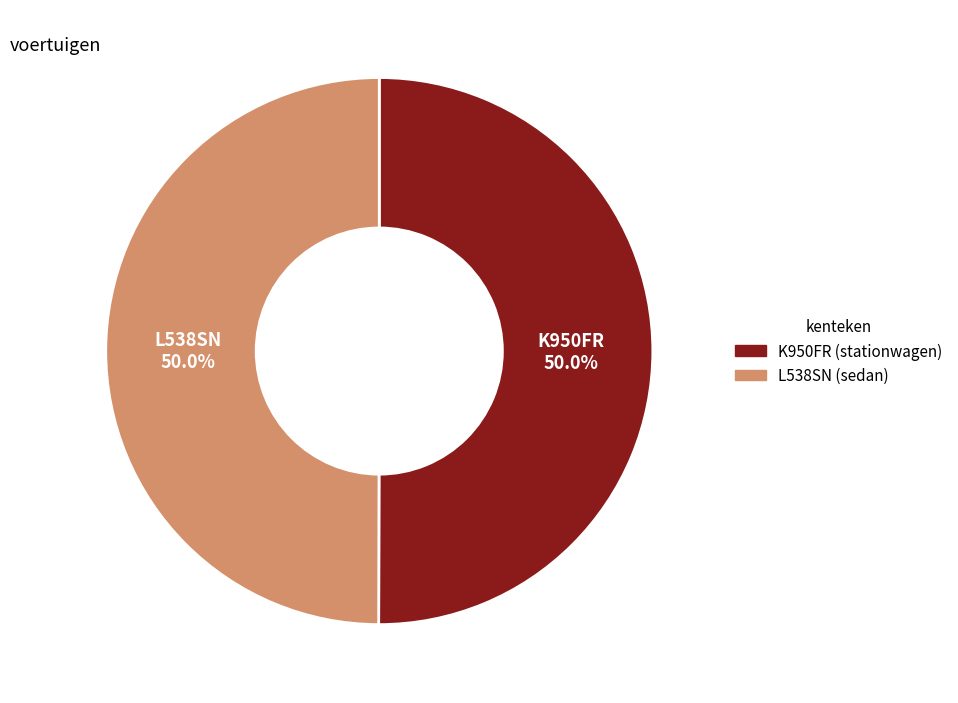

The K950FR slice represents 57% of the pie. True or false?

False